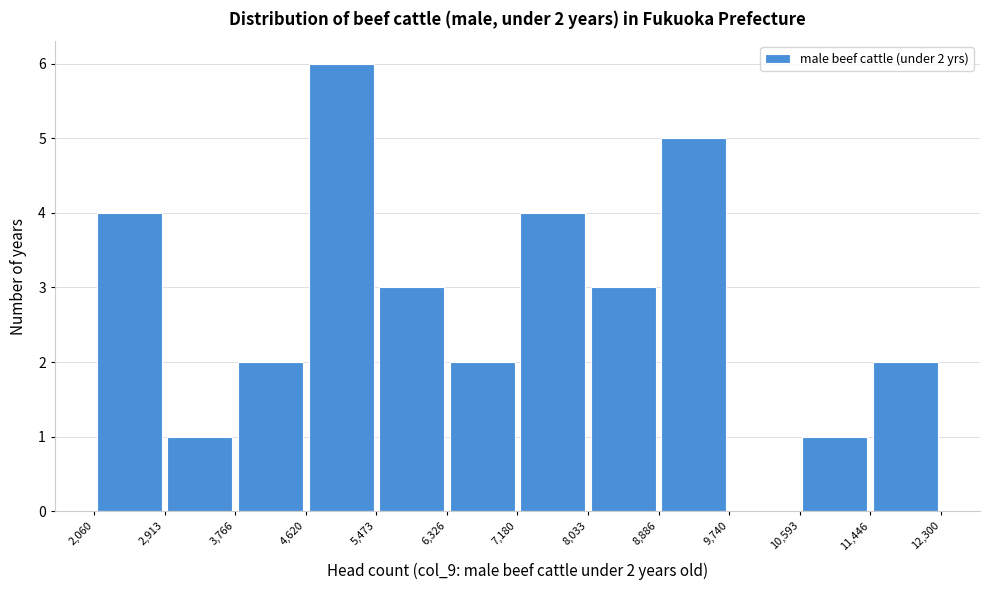

Over which range of the x-axis is the bar tallest?

4,620 to 5,473